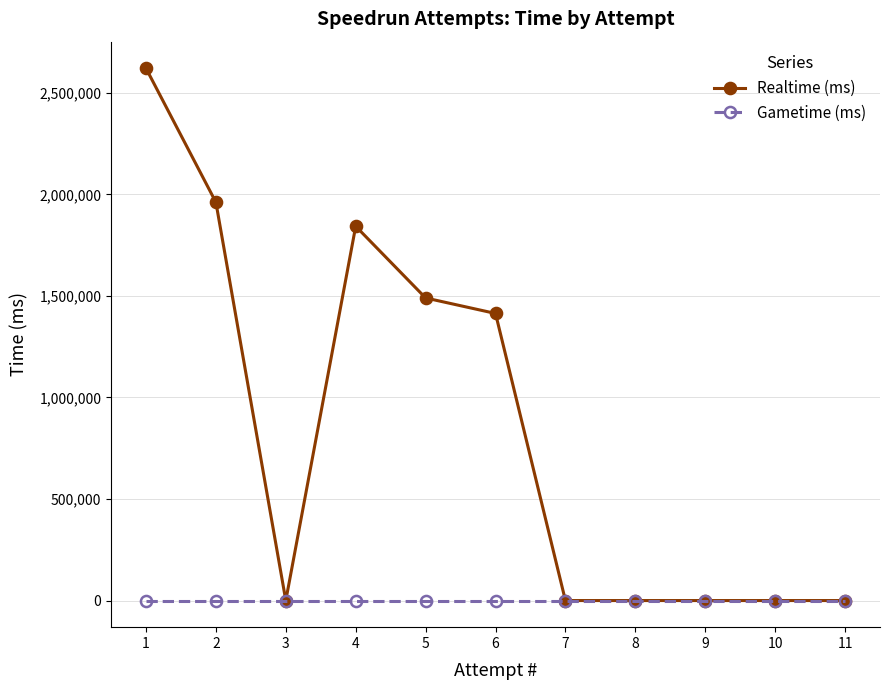

How many categories are shown in the chart?

11